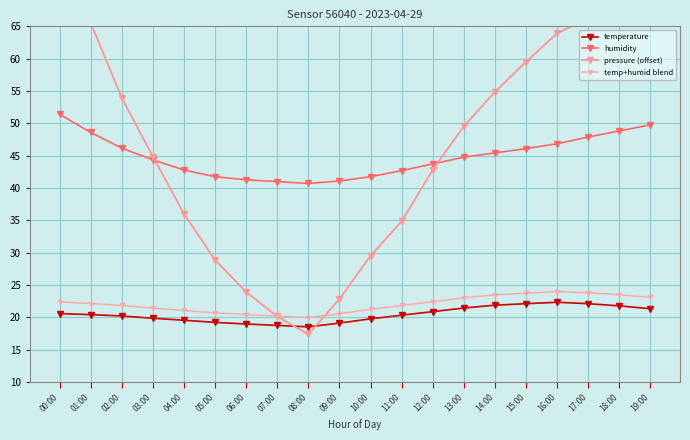

What is the difference between the second highest and minimum values in the humidity series?

9.1